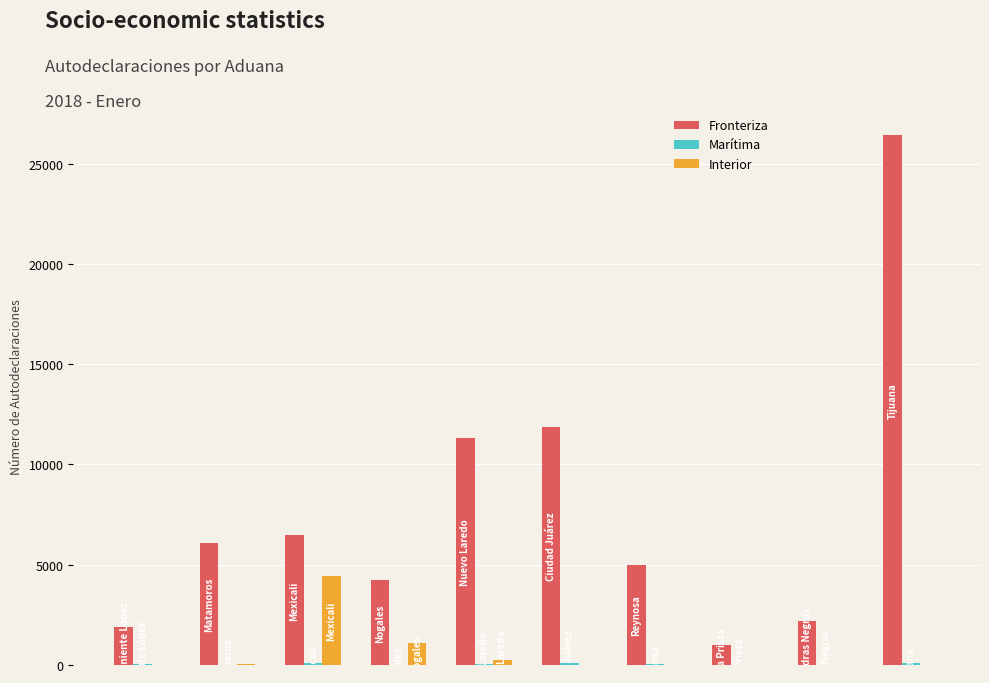

Which series has the largest total across all categories?

Fronteriza